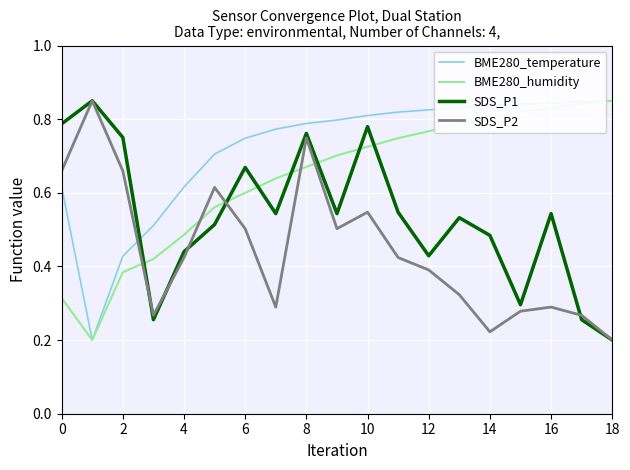

How many times do SDS_P2 and BME280_humidity cross each other?

5